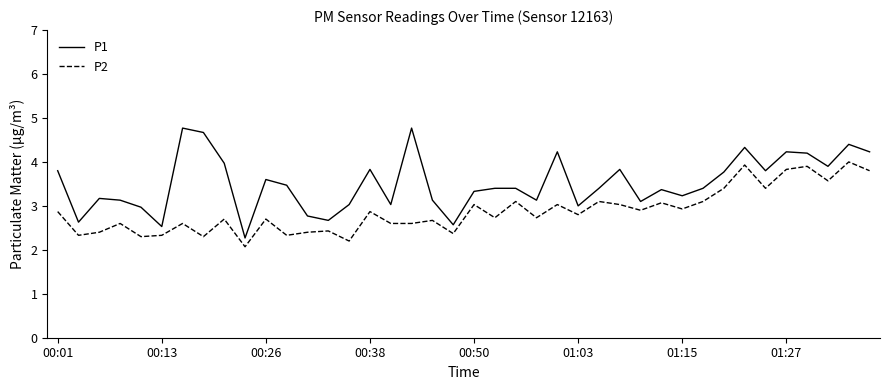

True or false: P2 and P1 cross at least once.

False